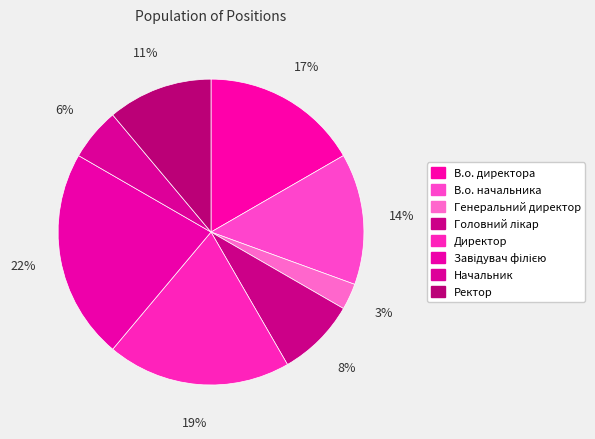

To the nearest percent, what percentage of the pie is Начальник?

6%